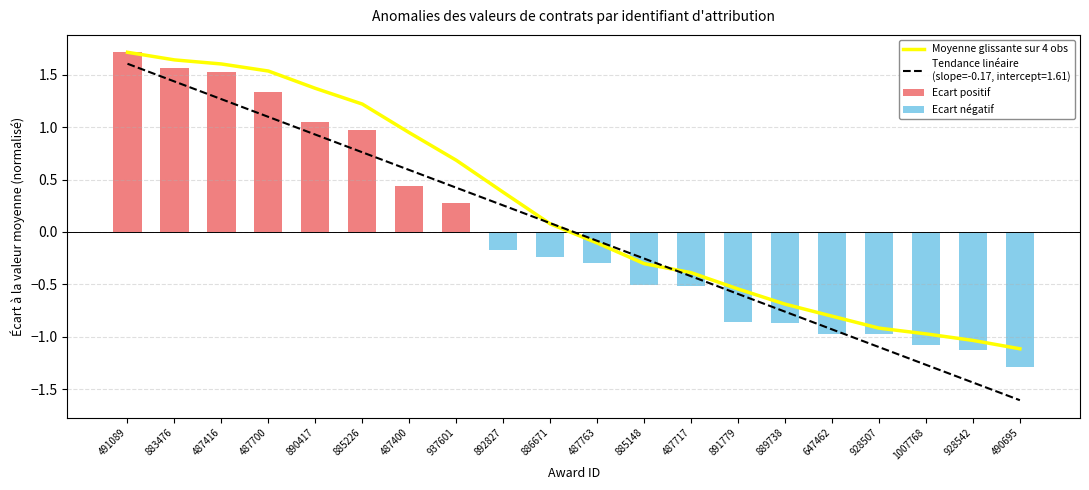

Reading left to right, what are all the values shown in this chart?

Moyenne glissante sur 4 obs: 491089=1.7	883476=1.6	487416=1.6	487700=1.5	890417=1.4	885226=1.2	487400=0.9	937601=0.7	892827=0.4	886671=0.1	487763=-0.1	885148=-0.3	487717=-0.4	891779=-0.5	889738=-0.7	647462=-0.8	928507=-0.9	1007768=-1.0	928542=-1.0	490695=-1.1
Ecart positif: 491089=1.7	883476=1.6	487416=1.5	487700=1.3	890417=1.1	885226=1.0	487400=0.4	937601=0.3	892827=0.0	886671=0.0	487763=0.0	885148=0.0	487717=0.0	891779=0.0	889738=0.0	647462=0.0	928507=0.0	1007768=0.0	928542=0.0	490695=0.0
Ecart négatif: 491089=0.0	883476=0.0	487416=0.0	487700=0.0	890417=0.0	885226=0.0	487400=0.0	937601=0.0	892827=-0.2	886671=-0.2	487763=-0.3	885148=-0.5	487717=-0.5	891779=-0.9	889738=-0.9	647462=-1.0	928507=-1.0	1007768=-1.1	928542=-1.1	490695=-1.3